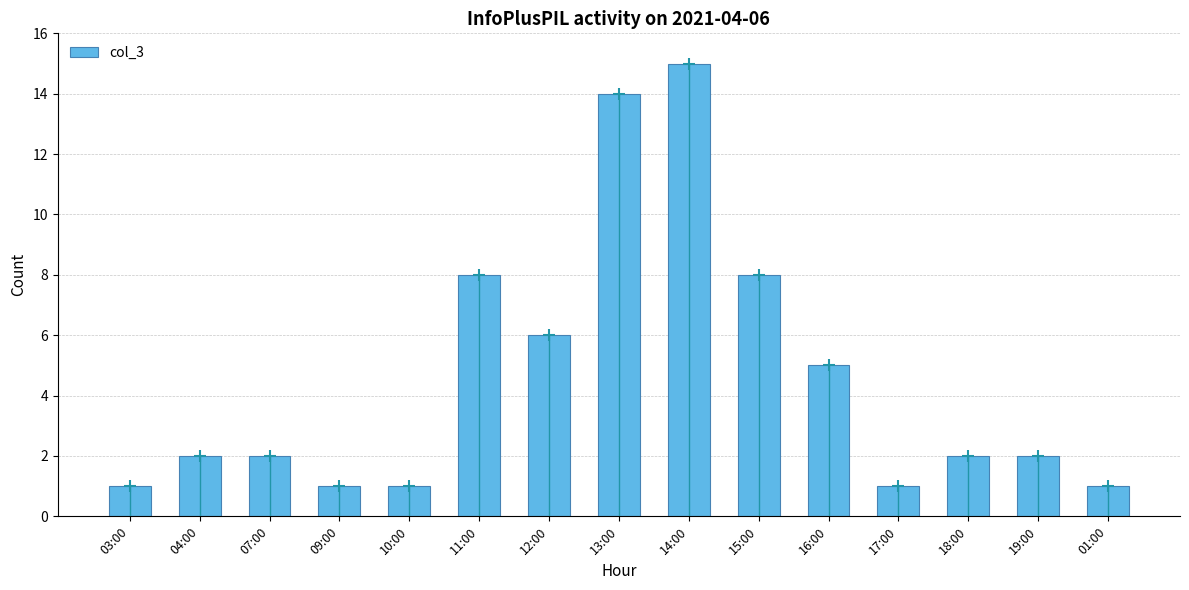

True or false: the data shows 5 at 16:00.

True